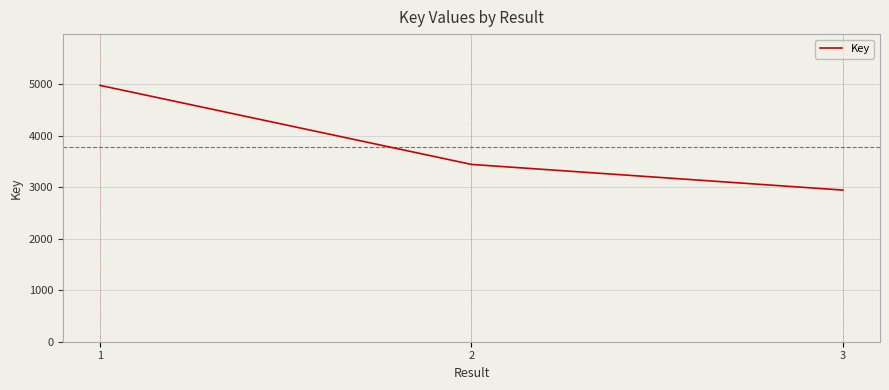

Is it true that the value at 1 is 4975?

True